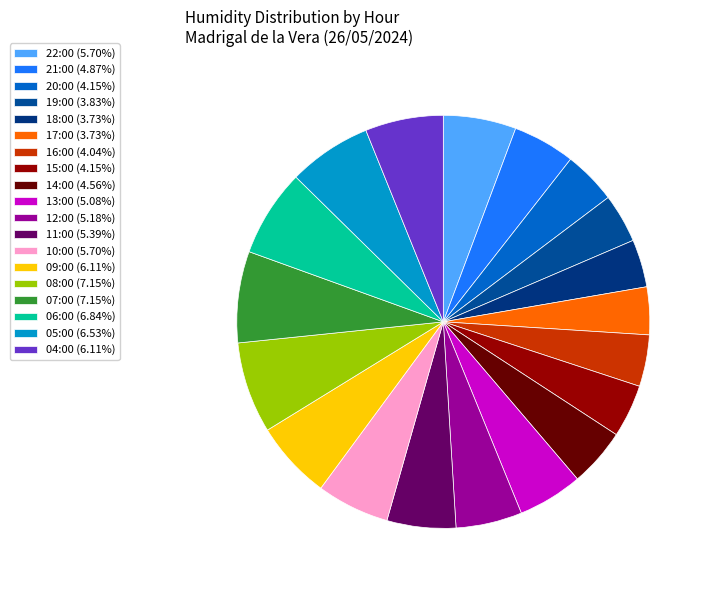

True or false: 20:00 accounts for 4% of the total.

True